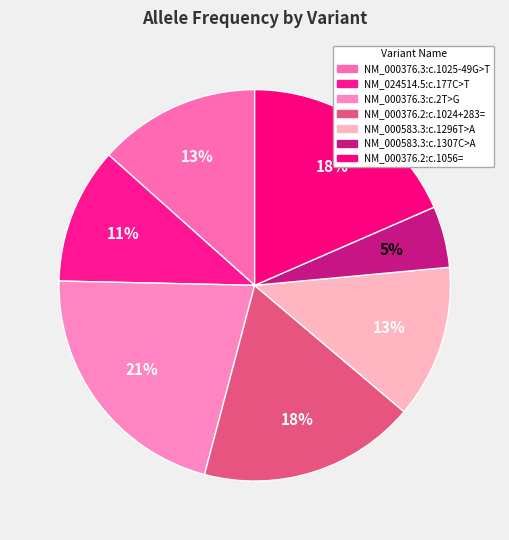

To the nearest percent, what is the combined percentage of NM_024514.5:c.177C>T and NM_000583.3:c.1296T>A?

24%